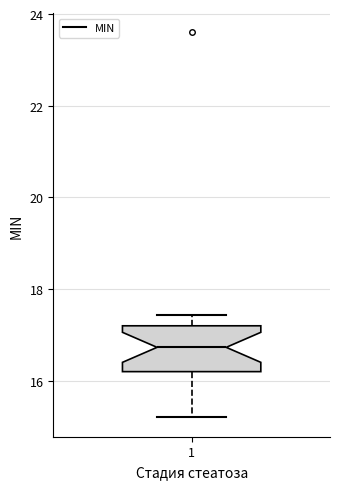

Transcribe this box plot: give where the median line is, the range the box spans, and where the two whiskers end, as read against the y-axis. The values are not printed on the chart, so give them approximately, as read against the axis.

median 16.8, box 16.2 to 17.2, whiskers 15.2 to 17.4